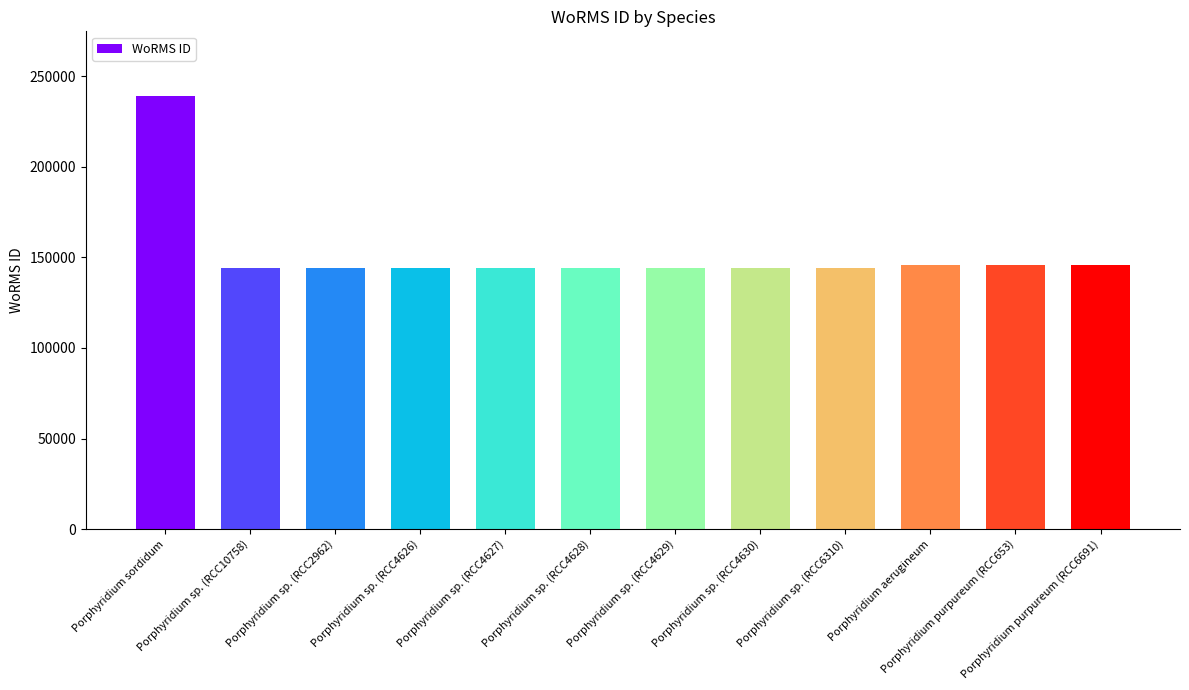

What is the difference between the maximum and minimum values?

94741